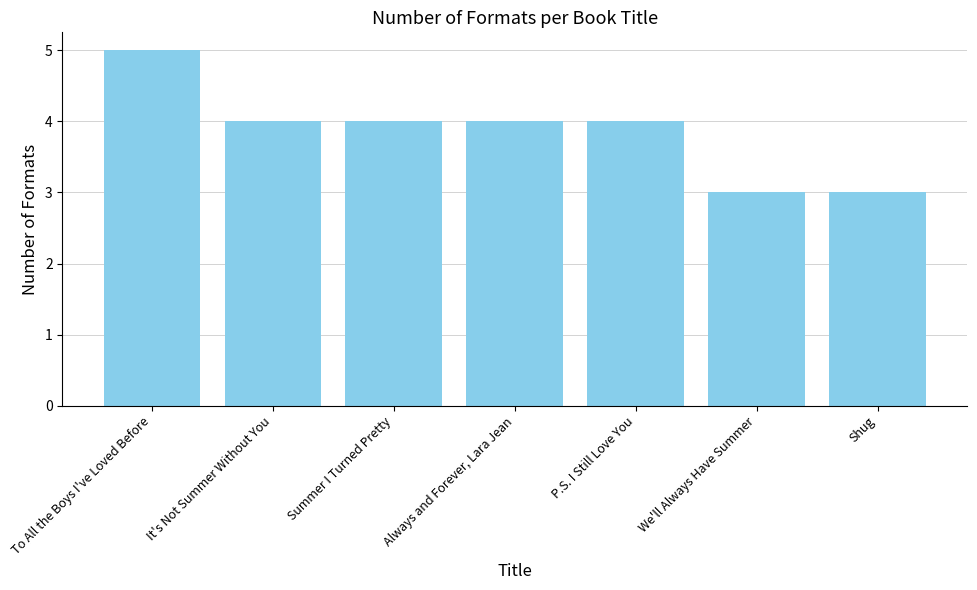

Reading right to left, what are all the values shown in this chart?

Shug=3	We'll Always Have Summer=3	P.S. I Still Love You=4	Always and Forever, Lara Jean=4	Summer I Turned Pretty=4	It's Not Summer Without You=4	To All the Boys I've Loved Before=5